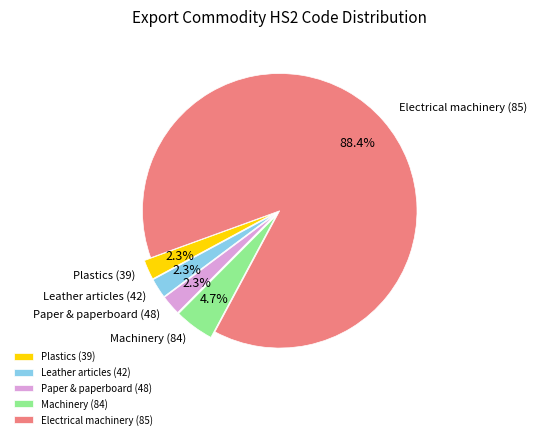

Which category has the biggest portion of the pie?

Electrical machinery (85)